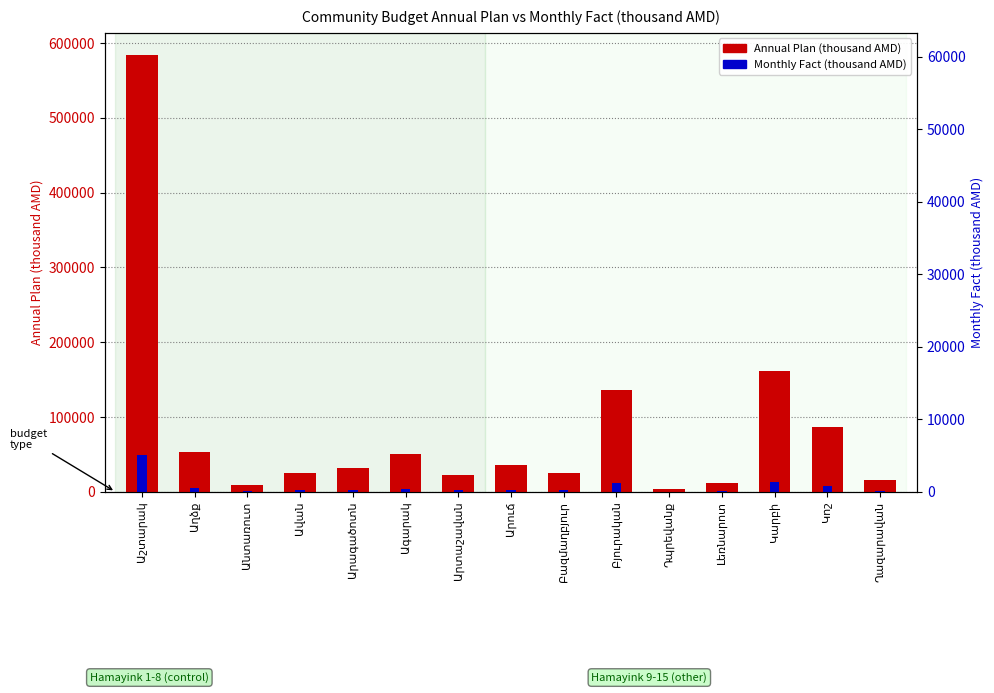

Reading right to left, transcribe all the data shown in this chart.

Annual Plan: 15394.3	86986.2	161551.1	11135.8	3979.5	135519.1	24634.9	35846.8	22651.7	51041.6	31401.6	25319.6	8975.7	53725.8	584380.8
Monthly Fact: 1282.9	7248.9	13462.6	928.0	331.6	11293.3	2052.9	2987.2	1887.6	4253.5	2616.8	2110.0	748.0	4477.1	48698.4